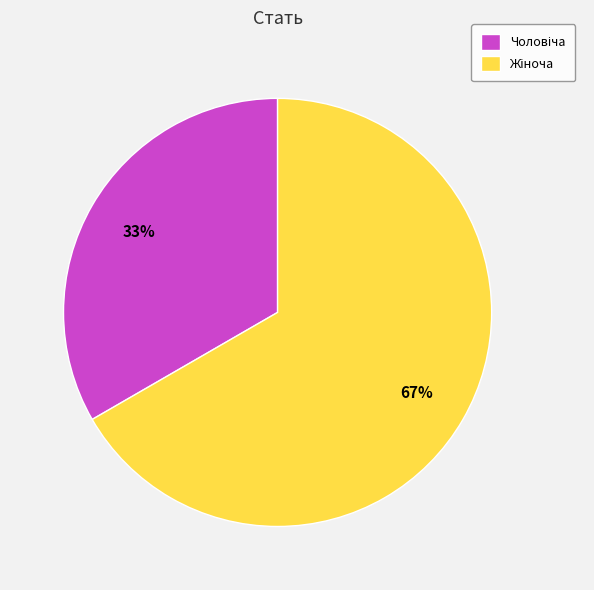

How many segments does this pie chart have?

2